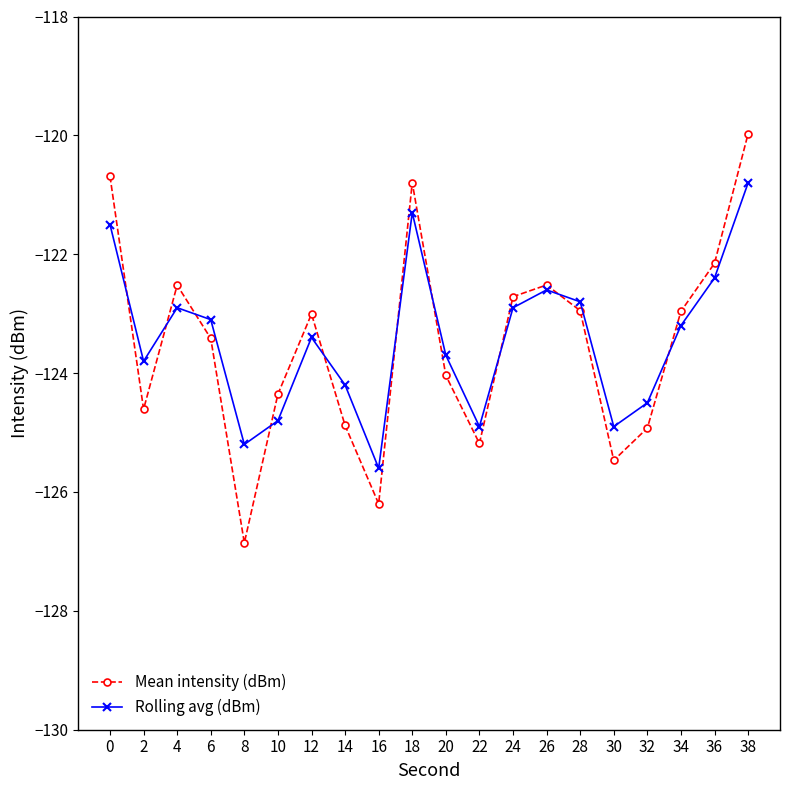

Is it true that Mean intensity (dBm) equals -76.3 at 26?

False